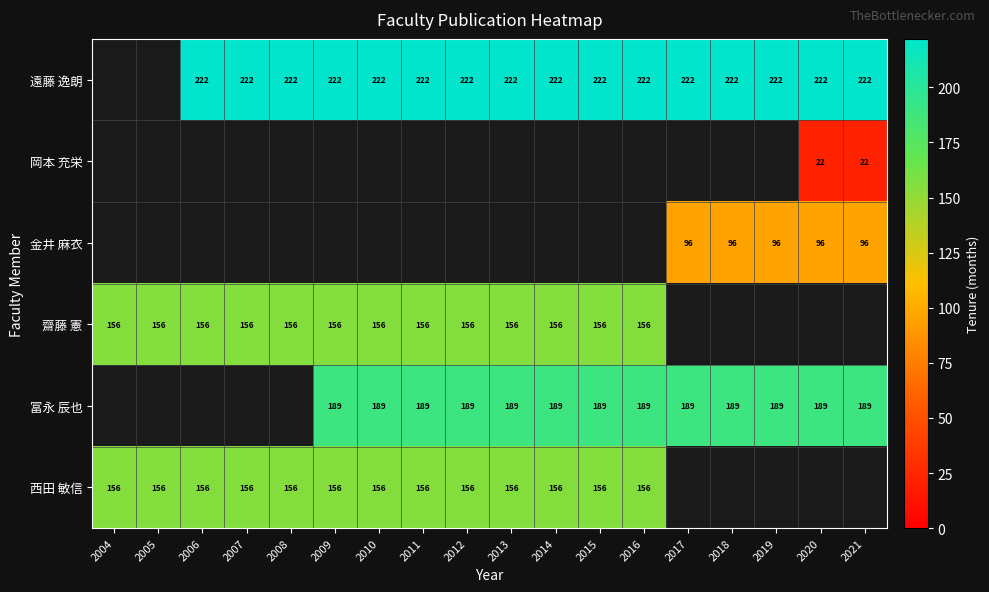

What is the sum of the 金井 麻衣 values at 2017 and 2021?

192